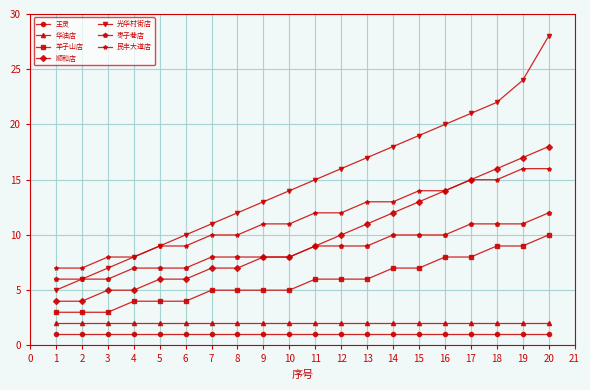

What is the value of the 枣子巷店 point at the 1st from the left?

6